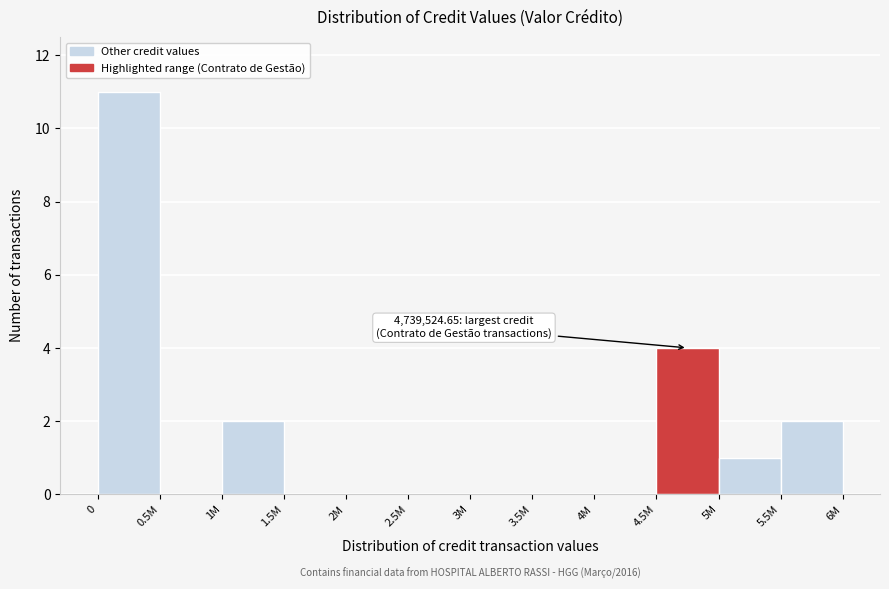

Reading right to left, transcribe all the data shown in this chart.

5.5M=2	5M=1	4.5M=4	4M=0	3.5M=0	3M=0	2.5M=0	2M=0	1.5M=0	1M=2	0.5M=0	0=11